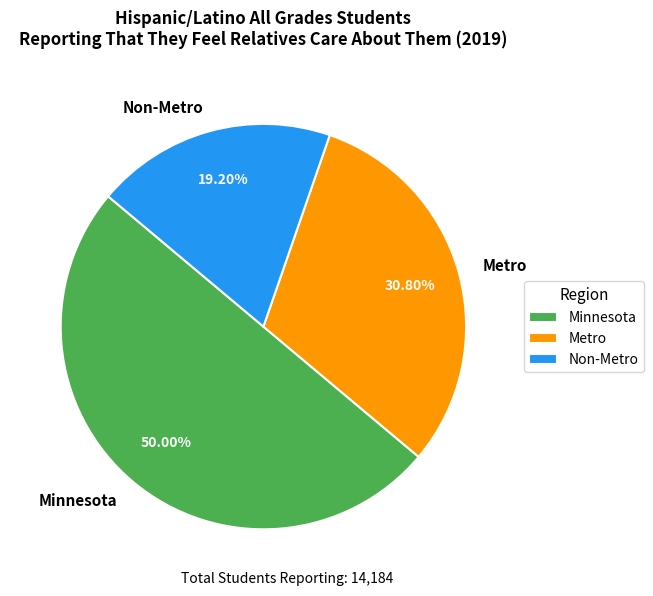

Count the number of slices in the pie.

3